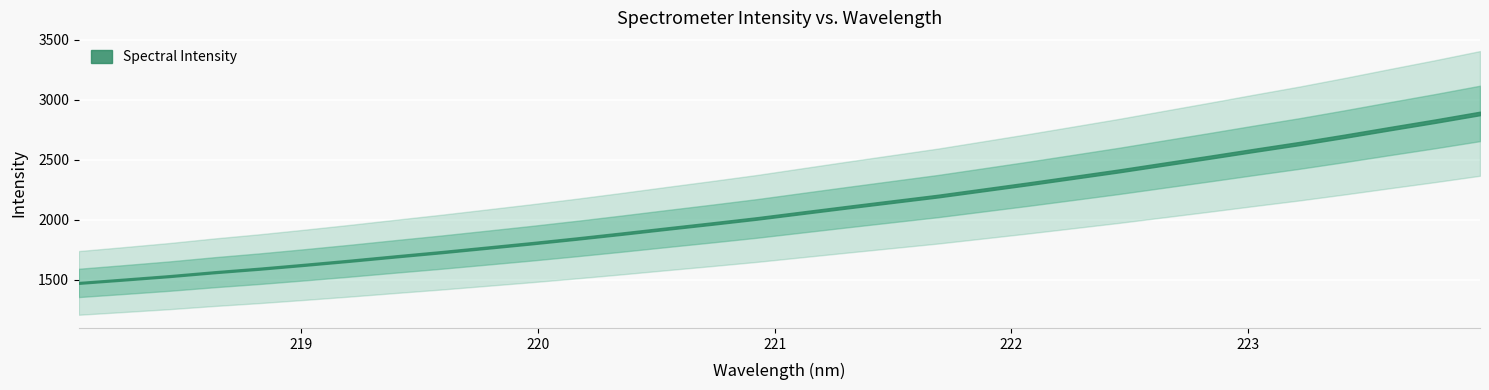

Reading left to right, list all the values displayed in this chart.

1473.8	1501.7	1530.4	1562.9	1592.5	1625.1	1659.0	1694.8	1729.6	1766.7	1803.9	1843.1	1884.1	1926.6	1968.3	2011.3	2058.4	2105.3	2151.3	2197.3	2248.5	2299.8	2353.0	2406.6	2463.5	2520.2	2578.3	2635.0	2695.8	2758.8	2820.8	2885.6